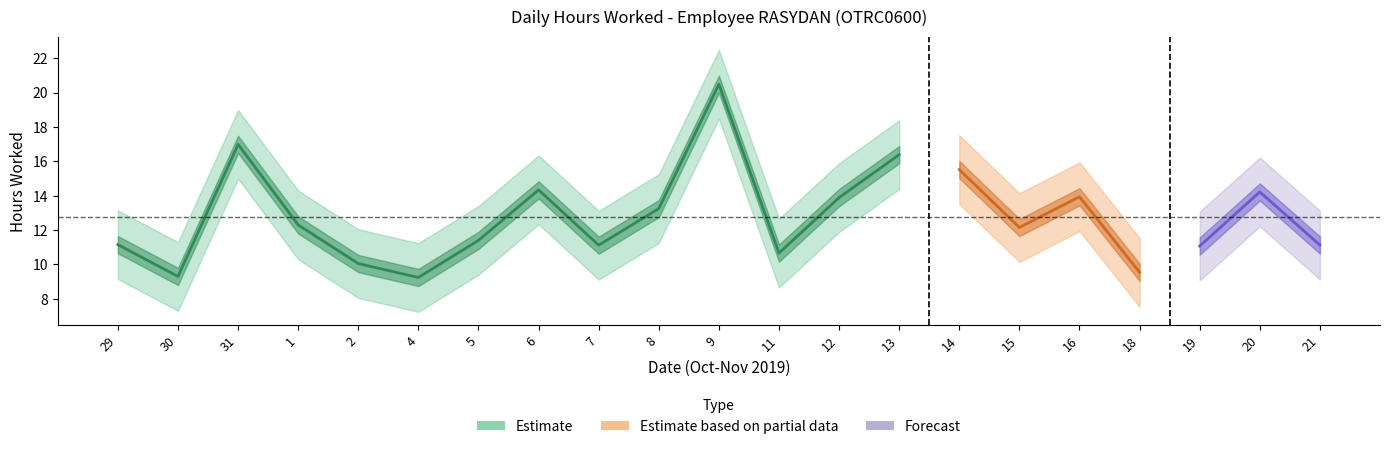

At which label is Upper Bound closest to 16?

16